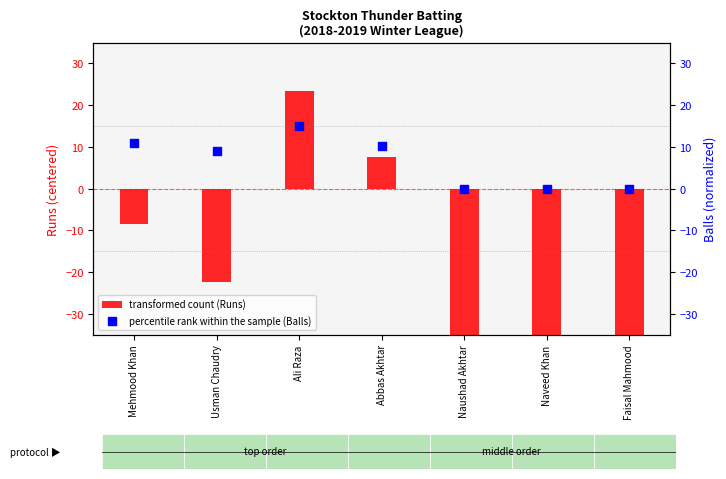

At how many categories does at least one series exceed 3?

4